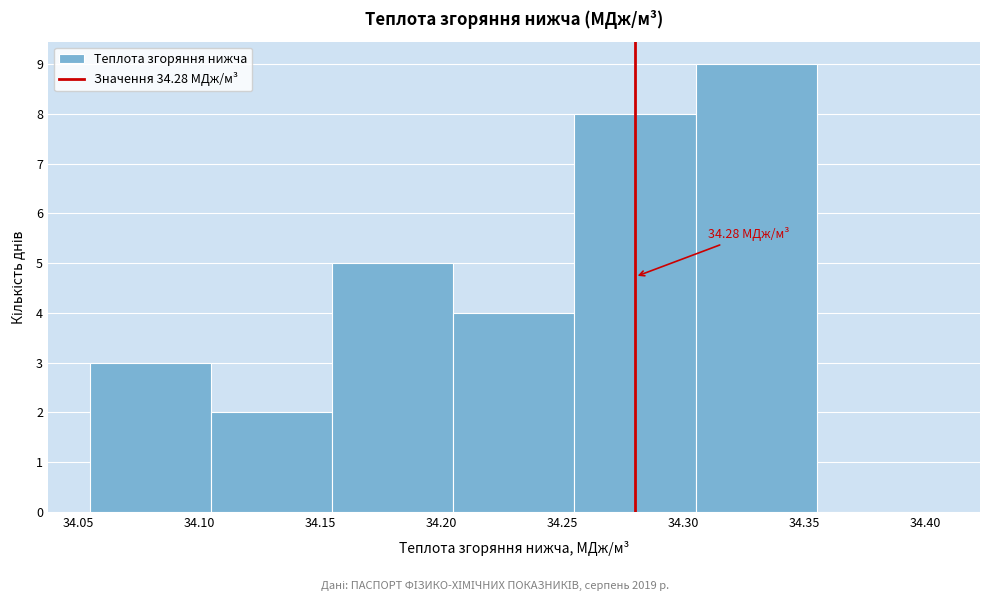

Over which range of the x-axis is the bar tallest?

34.305 to 34.355